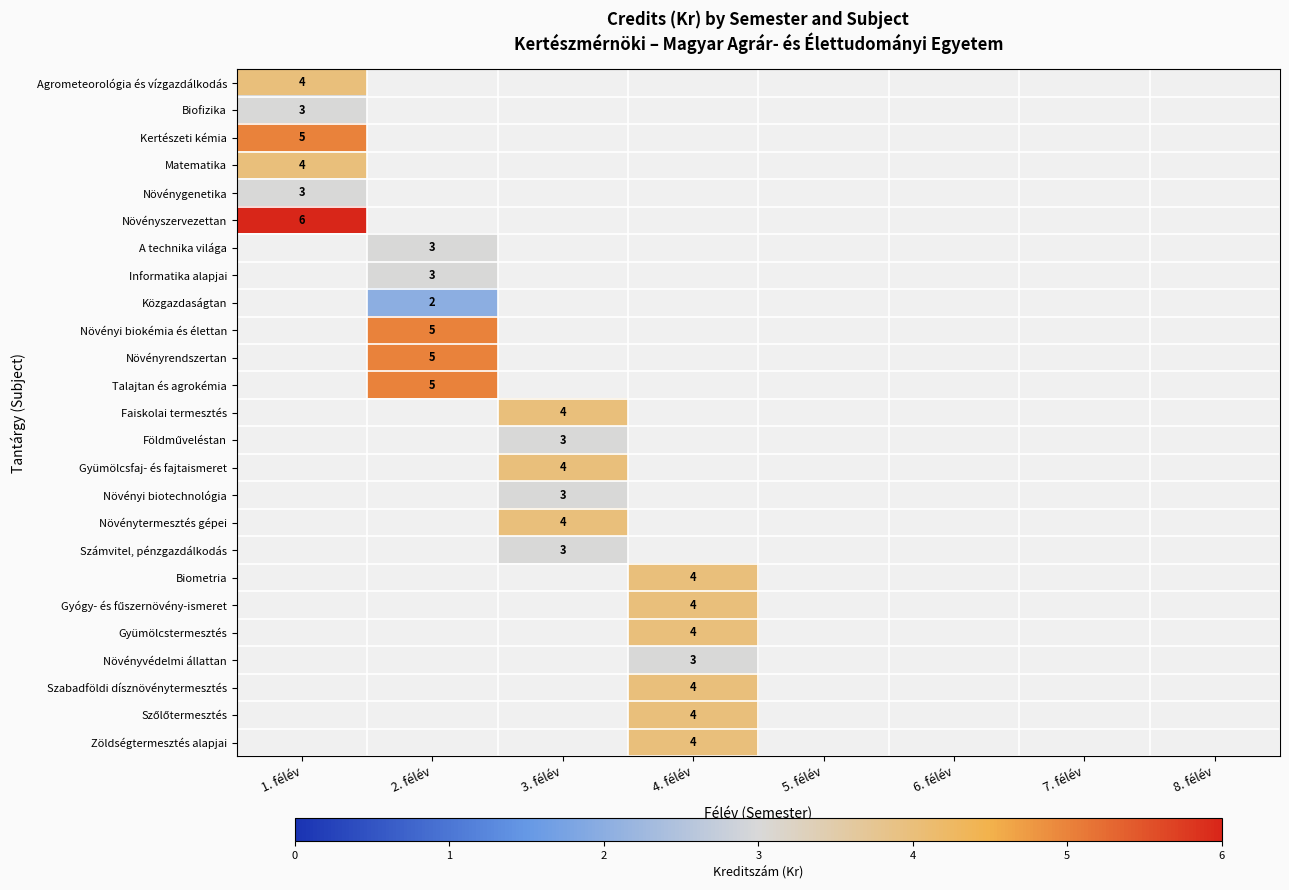

At 1. félév, list the series in order from largest to smallest.

Növényszervezettan, Kertészeti kémia, Agrometeorológia és vízgazdálkodás, Matematika, Biofizika, A technika világa, Informatika alapjai, Közgazdaságtan, Növényi biokémia és élettan, Növényrendszertan, Talajtan és agrokémia, Faiskolai termesztés, Földműveléstan, Gyümölcsfaj- és fajtaismeret, Növényi biotechnológia, Növénytermesztés gépei, Számvitel, pénzgazdálkodás, Biometria, Gyógy- és fűszernövény-ismeret, Gyümölcstermesztés, Növényvédelmi állattan, Szabadföldi dísznövénytermesztés, Szőlőtermesztés, Zöldségtermesztés alapjai, Növénygenetika